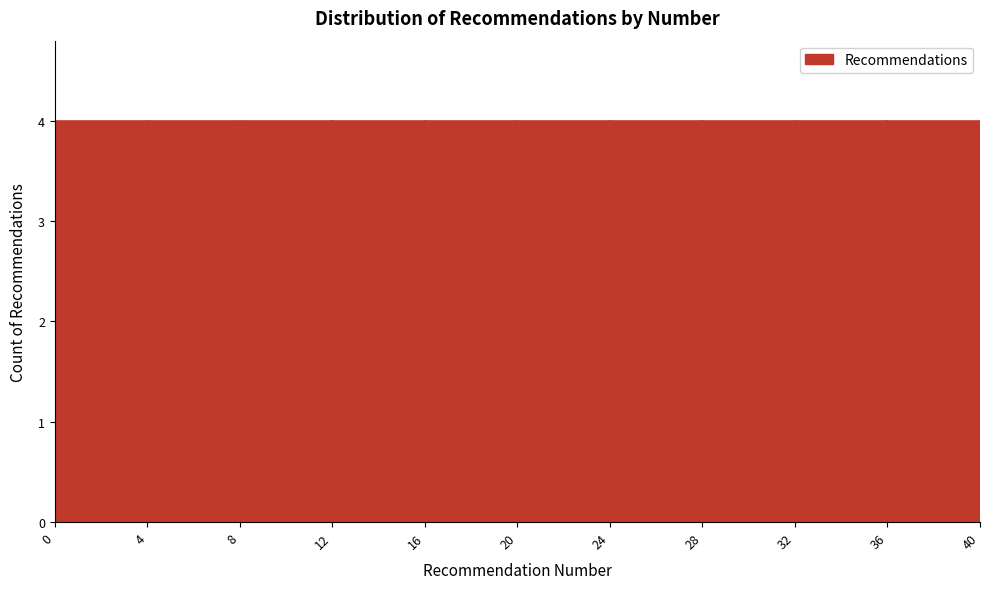

Reading left to right, list every bar in this chart as the range it spans on the x-axis followed by its height. The values are not printed on the chart, so give them approximately, as read against the axis.

0 to 4: 4
4 to 8: 4
8 to 12: 4
12 to 16: 4
16 to 20: 4
20 to 24: 4
24 to 28: 4
28 to 32: 4
32 to 36: 4
36 to 40: 4